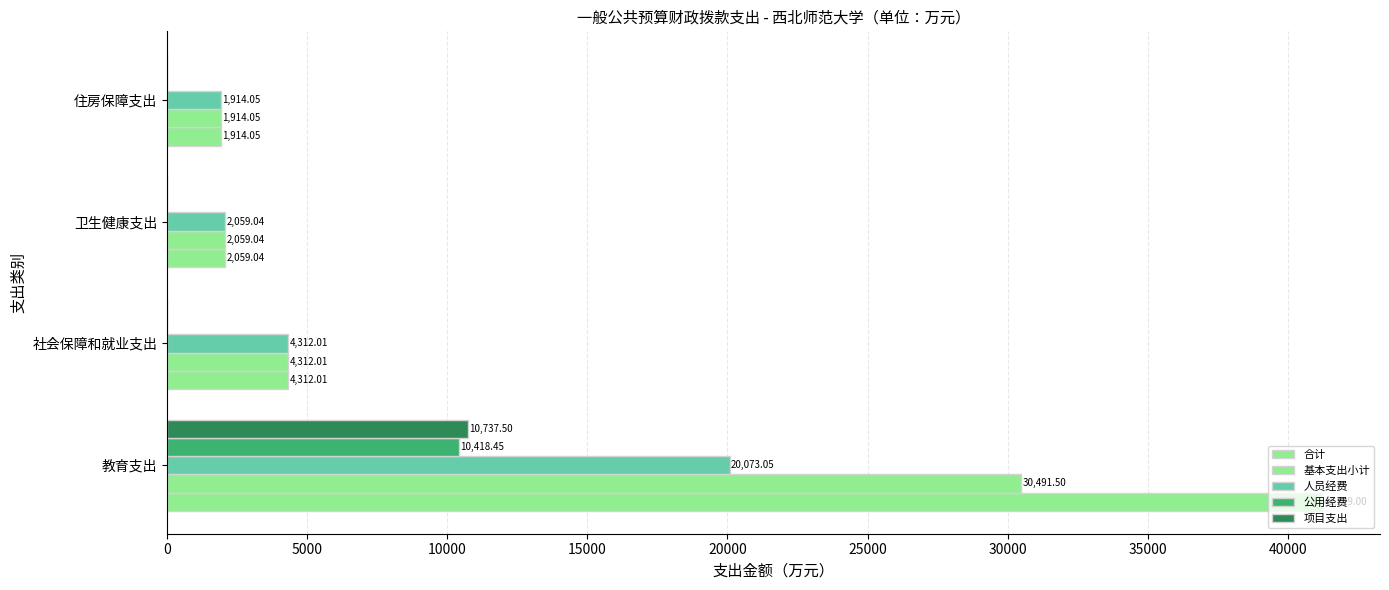

What is the highest value of the 基本支出小计 series?

30491.5